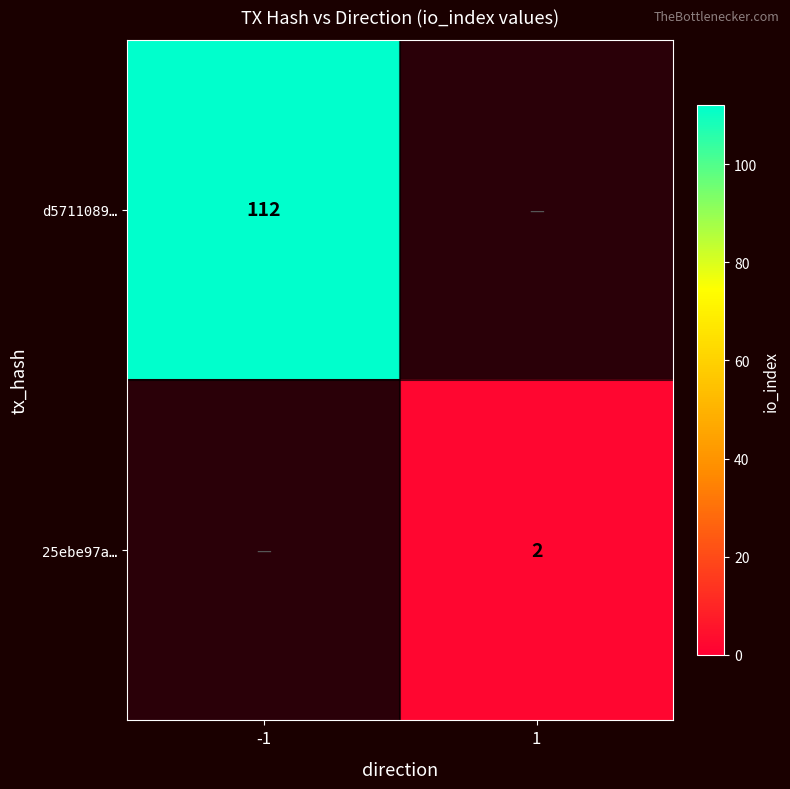

At how many categories does at least one series exceed 77?

1